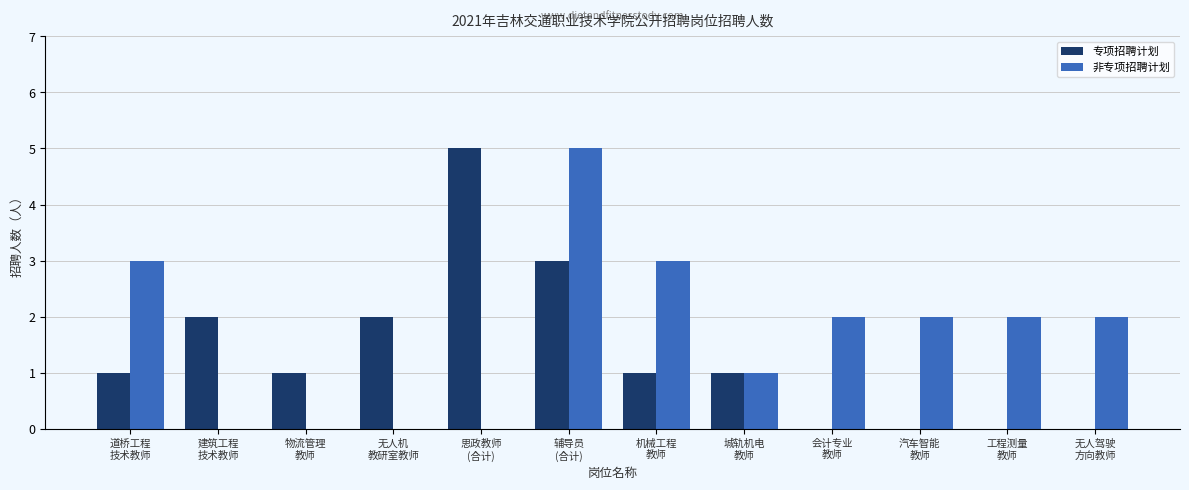

What is the highest value of the 非专项招聘计划 series?

5